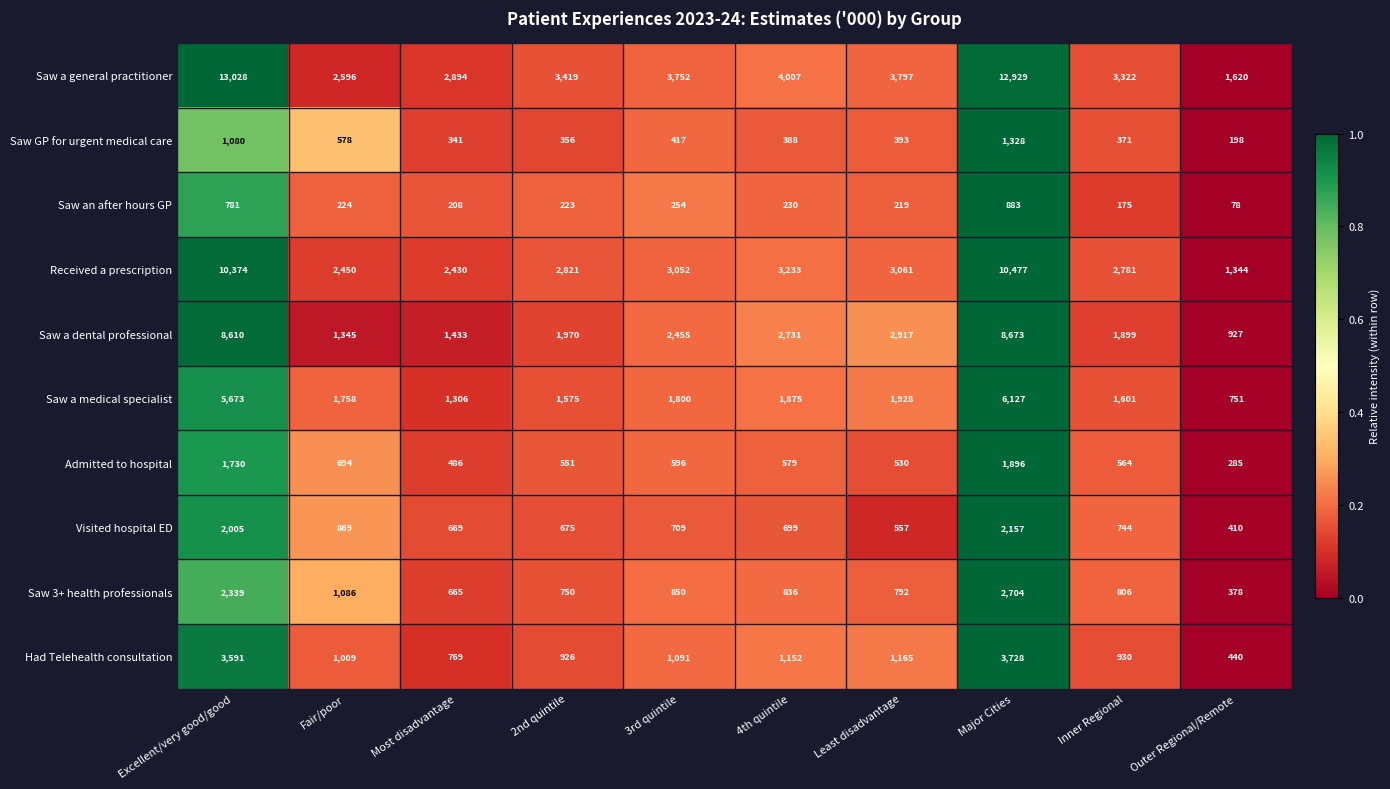

How many distinct data groups are displayed?

10